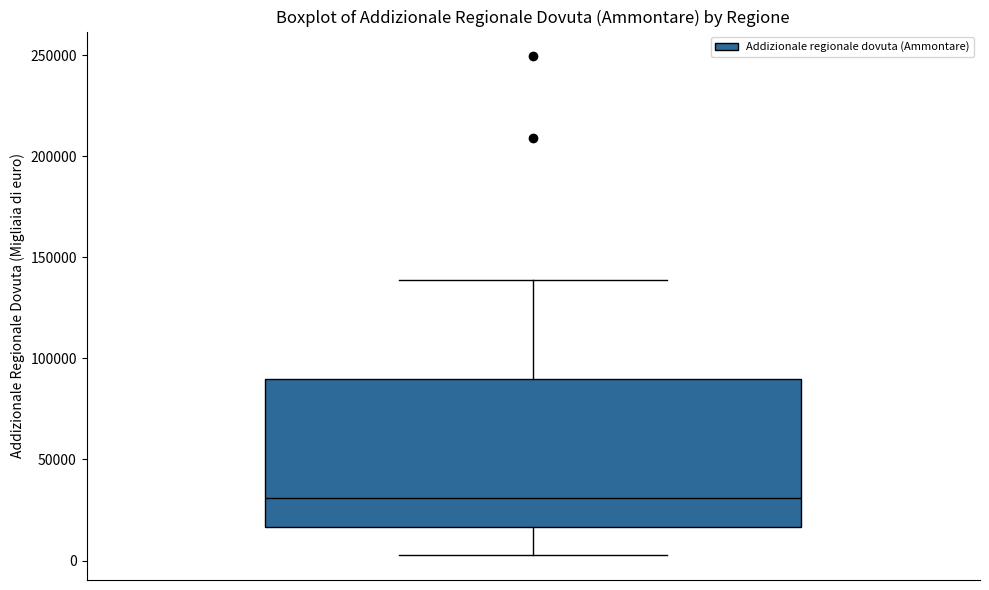

Transcribe this box plot: give where the median line is, the range the box spans, and where the two whiskers end, as read against the y-axis. The values are not printed on the chart, so give them approximately, as read against the axis.

median 30000, box 15000 to 90000, whiskers 5000 to 140000